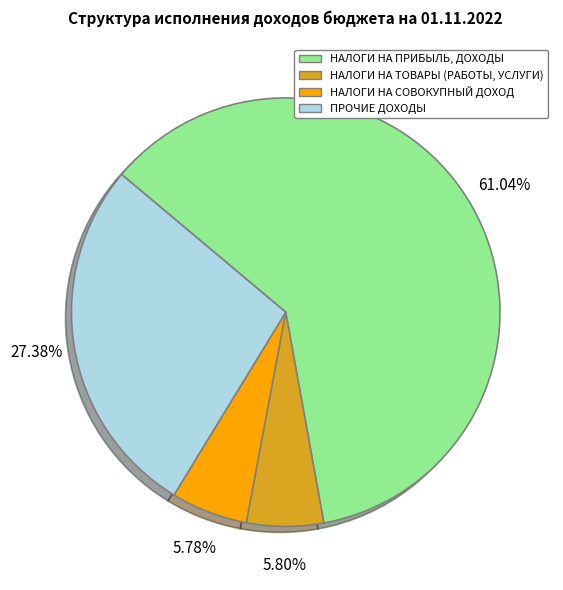

Does any single category account for the majority?

Yes